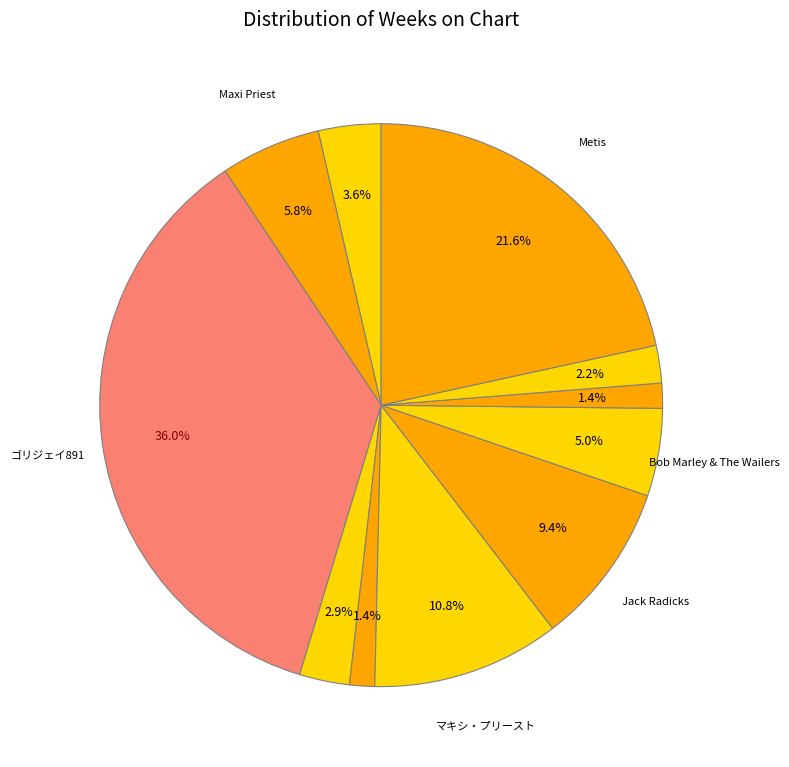

Which slice is the largest?

ゴリジェイ891